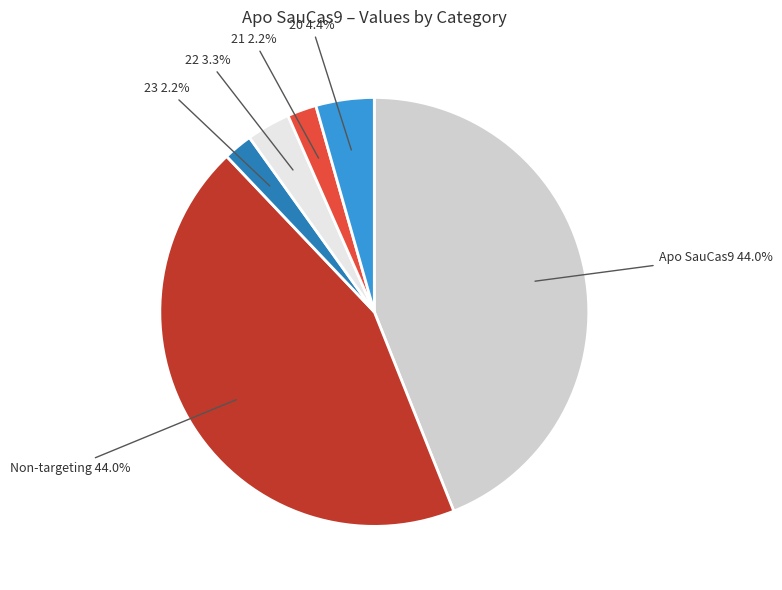

Is there any slice that represents more than half of the pie?

No